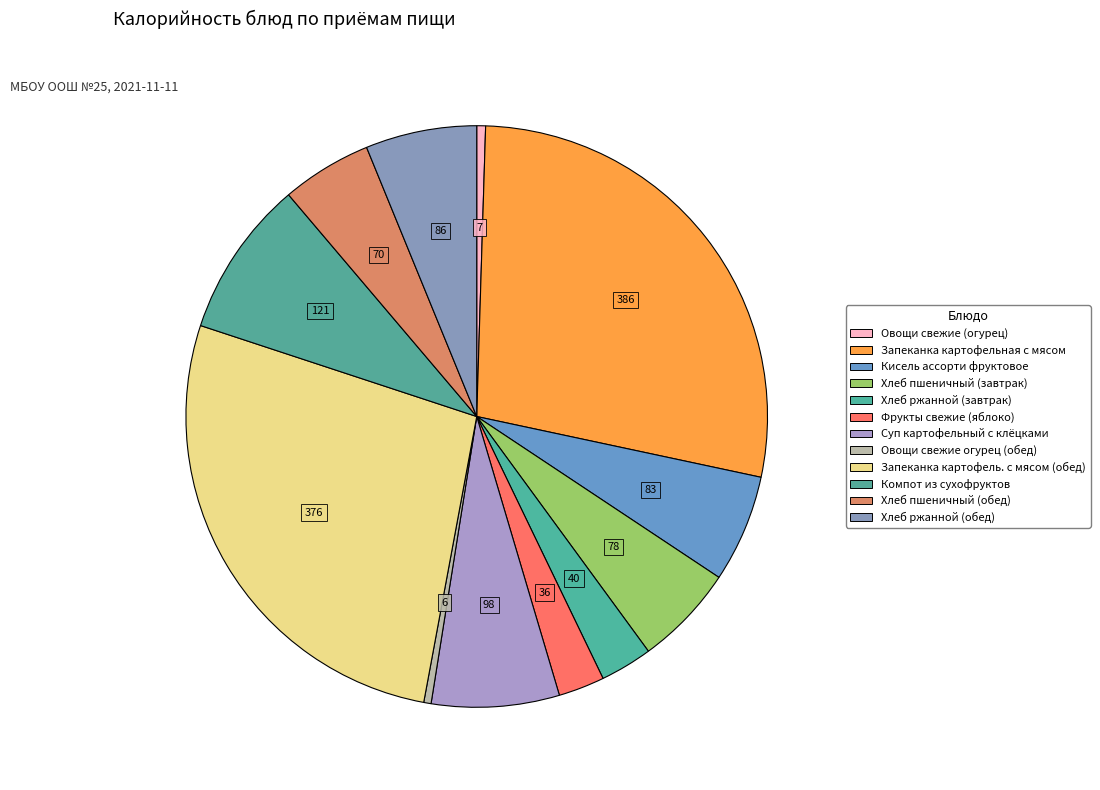

To the nearest percent, what is the average slice percentage?

8%